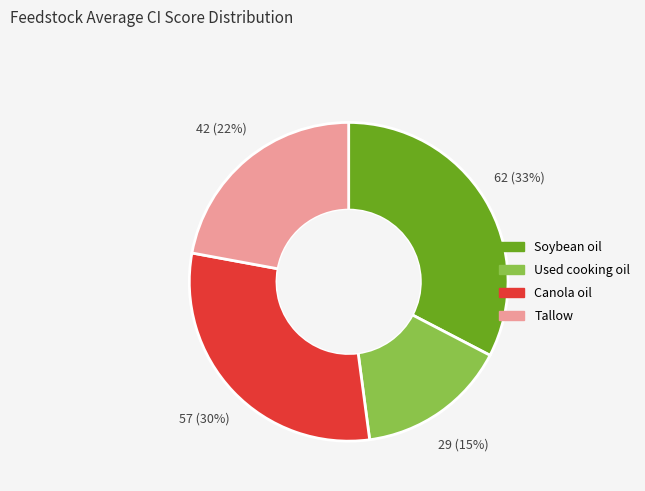

The Used cooking oil slice represents 15% of the pie. True or false?

True